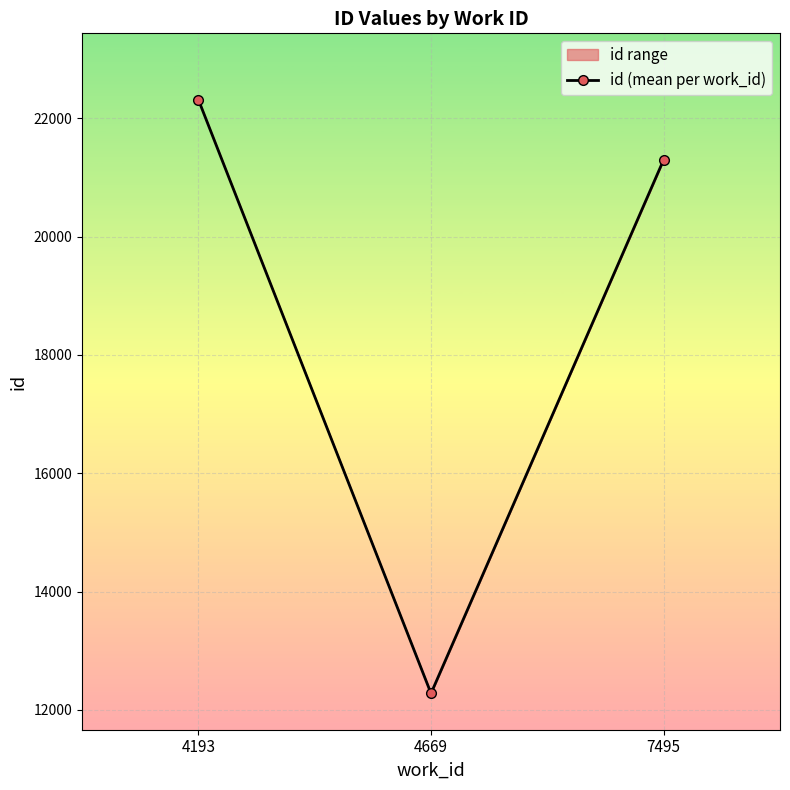

What is the difference between the values at 4669 and 7495?

9021